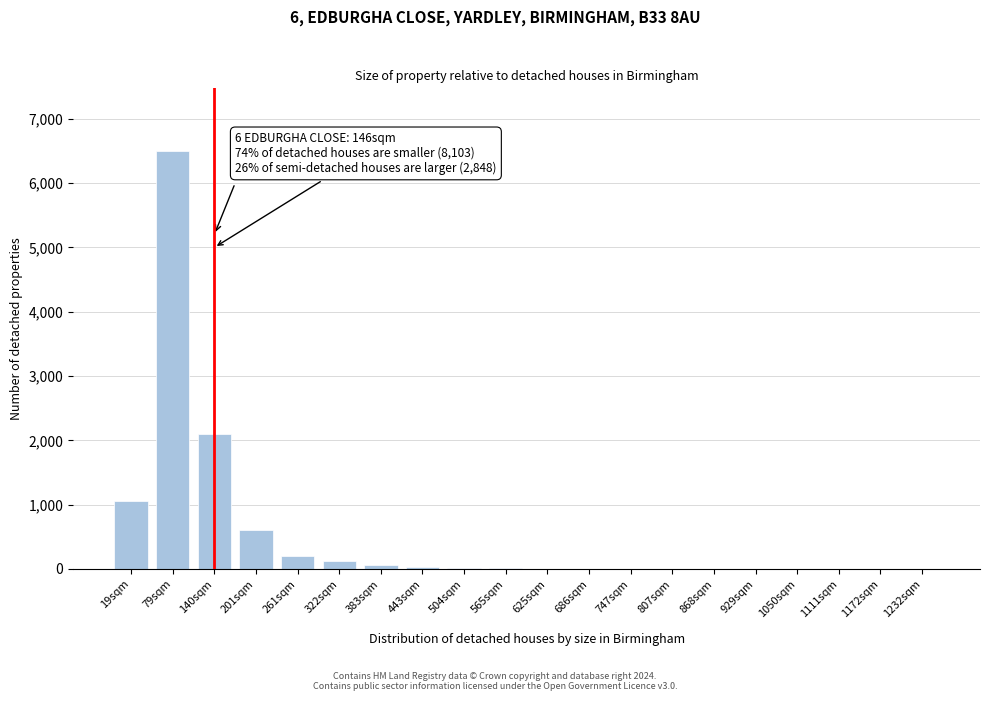

What is the maximum value shown in the chart?

6500